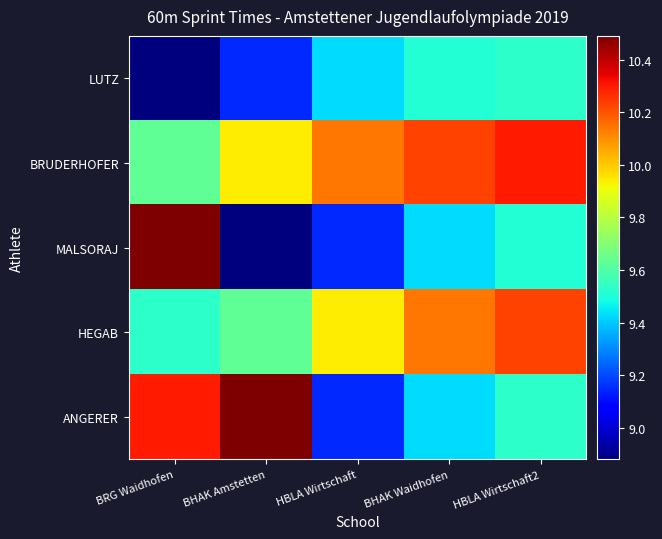

Is it true that BRUDERHOFER equals 9.6 at BRG Waidhofen?

True